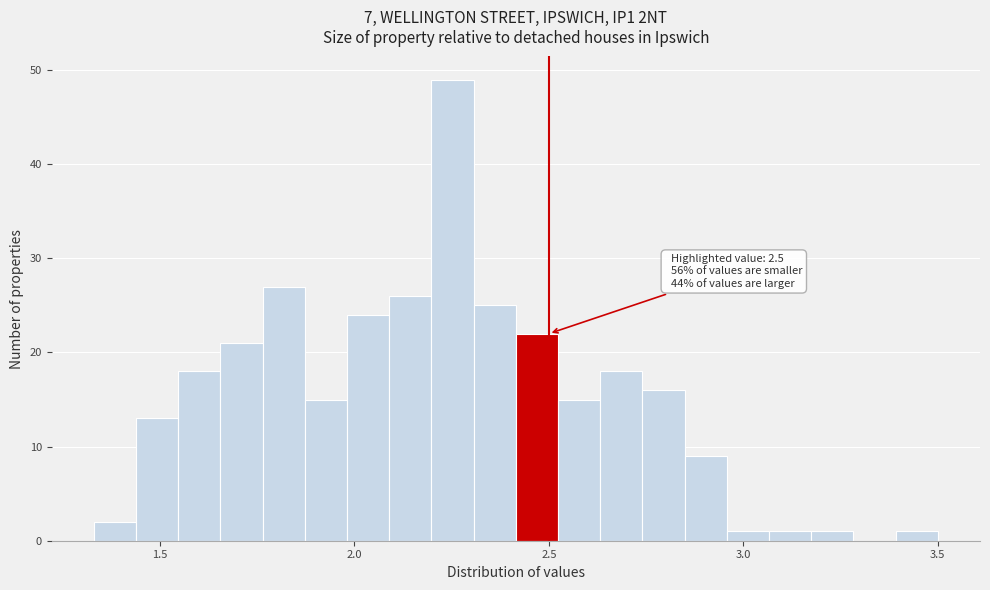

Read against the x-axis, roughly where is the centre of the tallest bar?

2.25